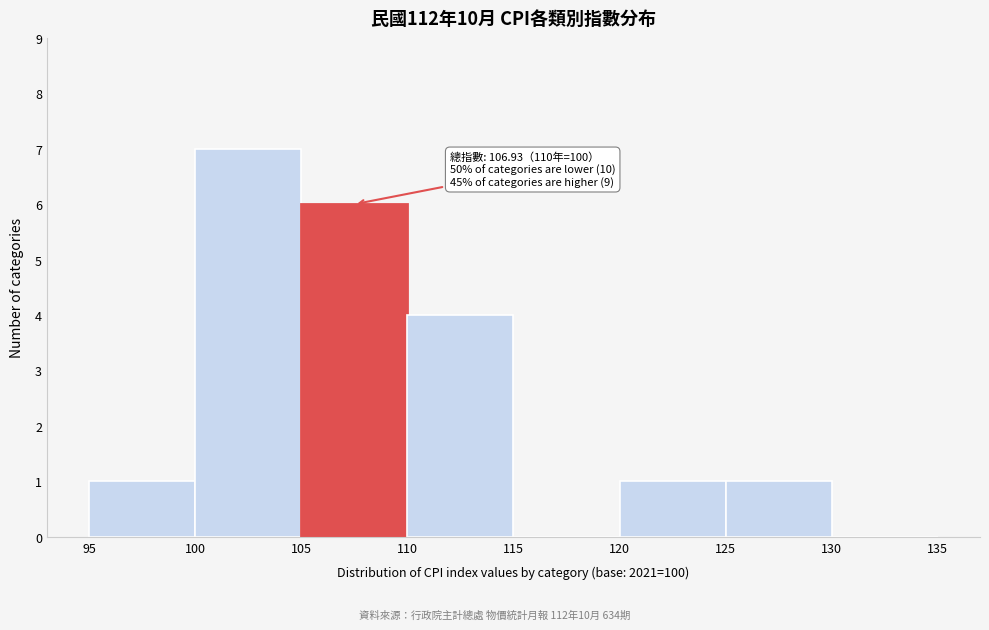

Which range on the x-axis has the tallest bar?

100 to 105